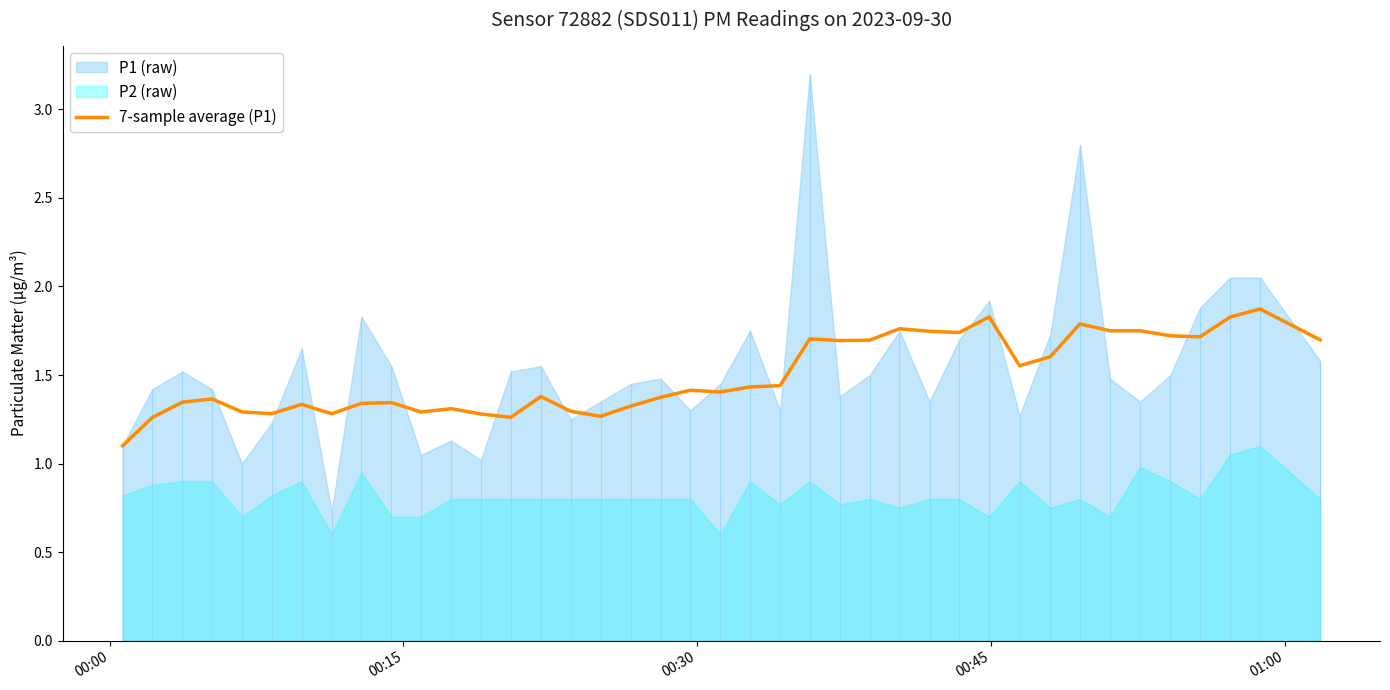

How many data points does each series have?

40